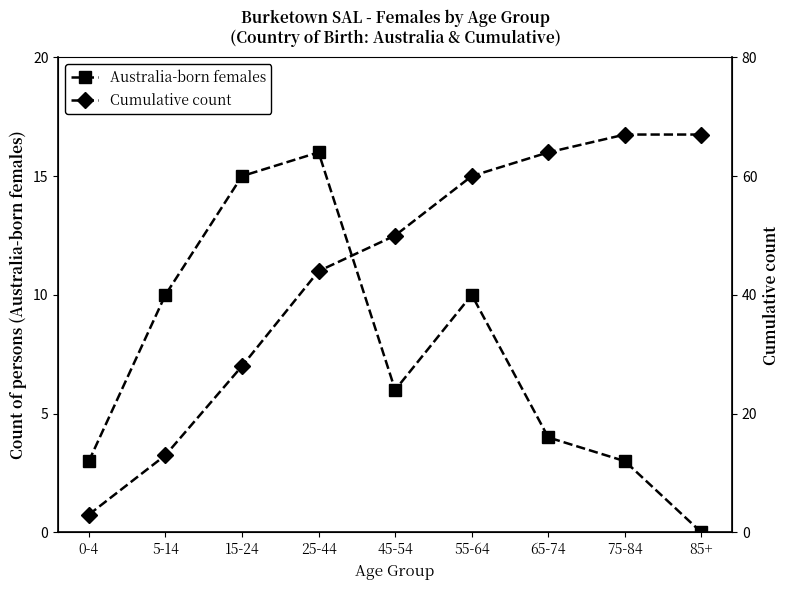

What is the label of the 2nd point from the right?

75-84